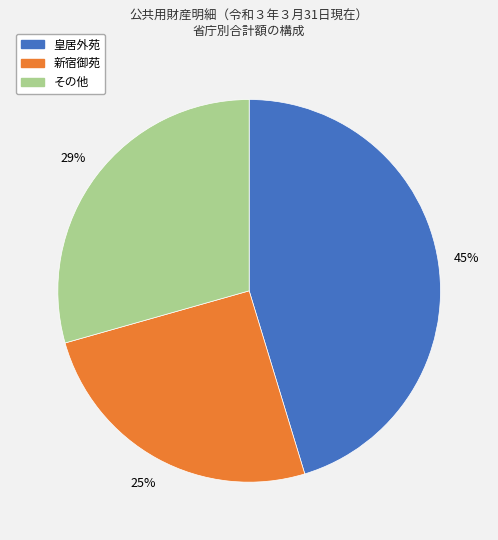

Between 皇居外苑 and 新宿御苑, which is larger?

皇居外苑